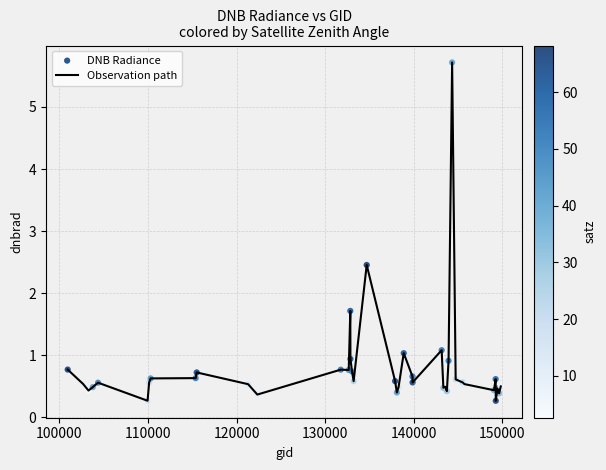

What is the greatest value displayed?

5.7